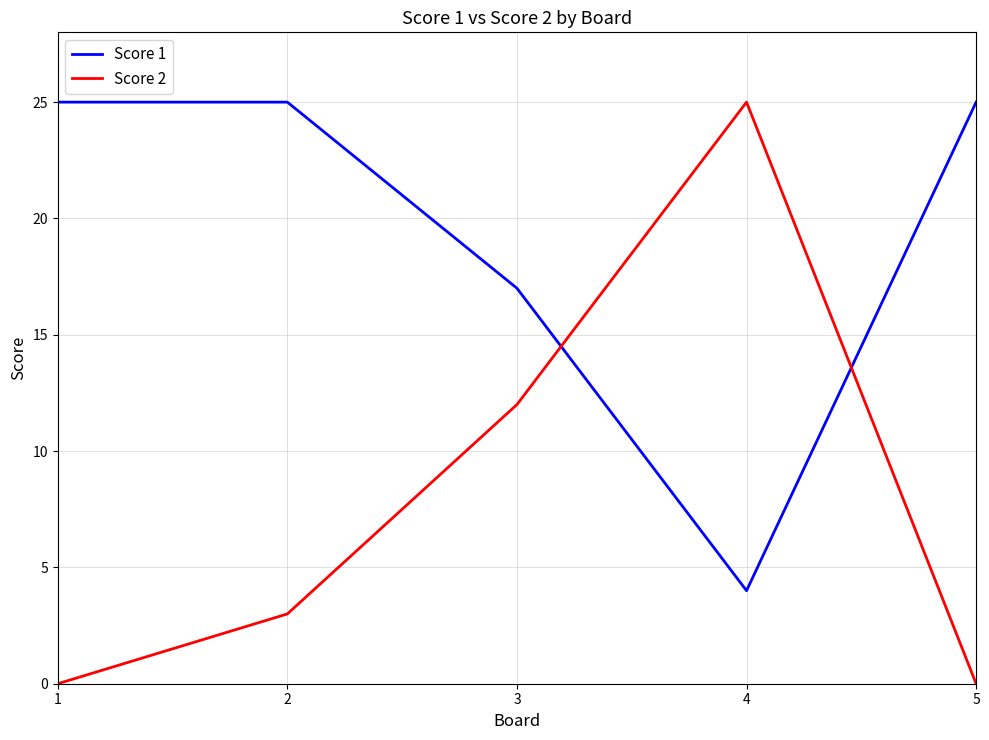

True or false: Score 2 has more than 2 points higher than both neighbors.

False